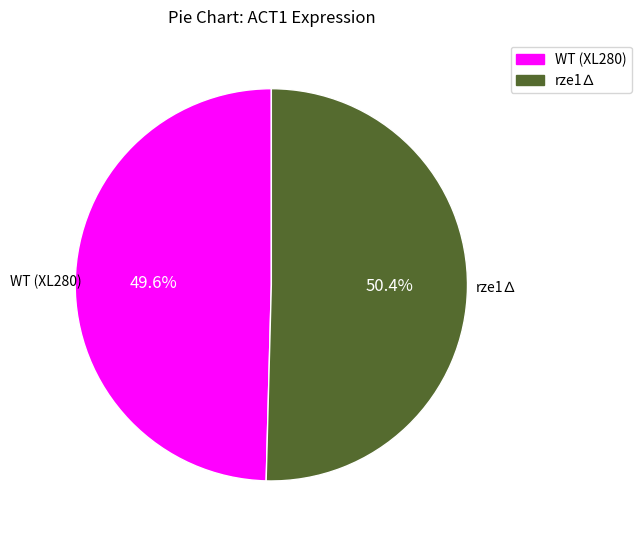

What percentage do WT (XL280) and rze1∆ together represent?

100.0%